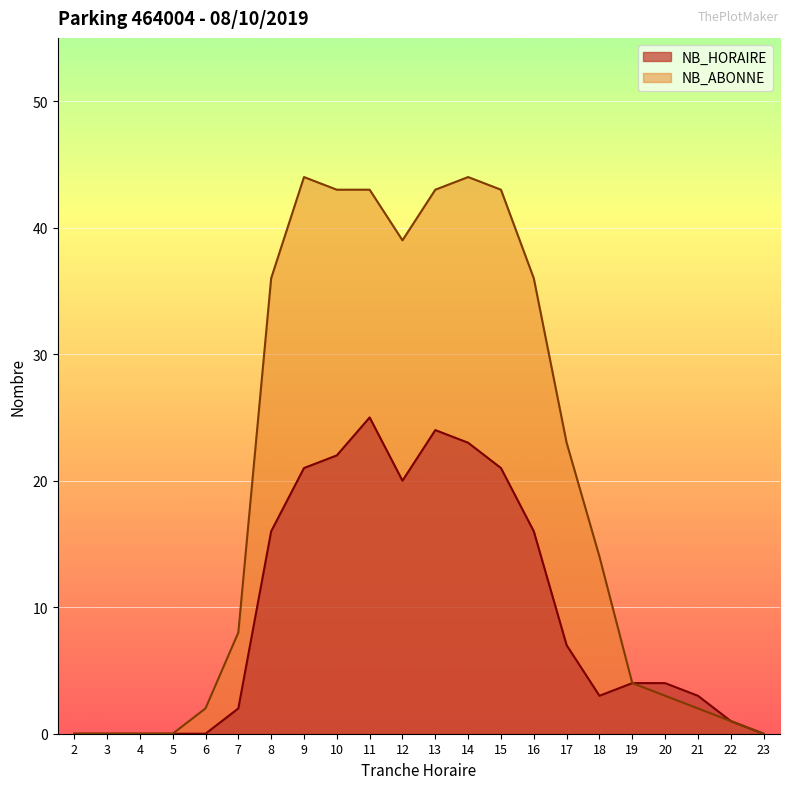

Which series has the widest spread of values?

NB_ABONNE